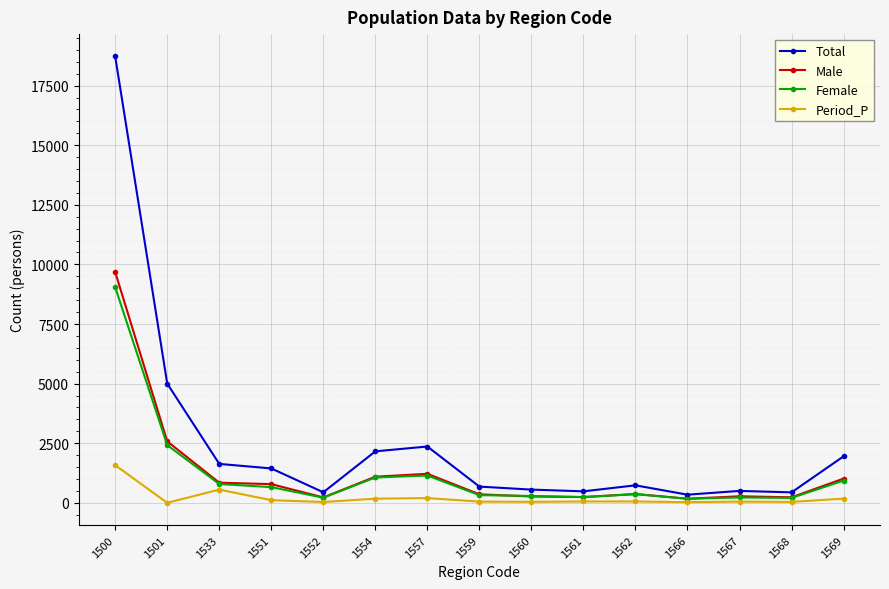

At which label does Male reach its peak?

1500